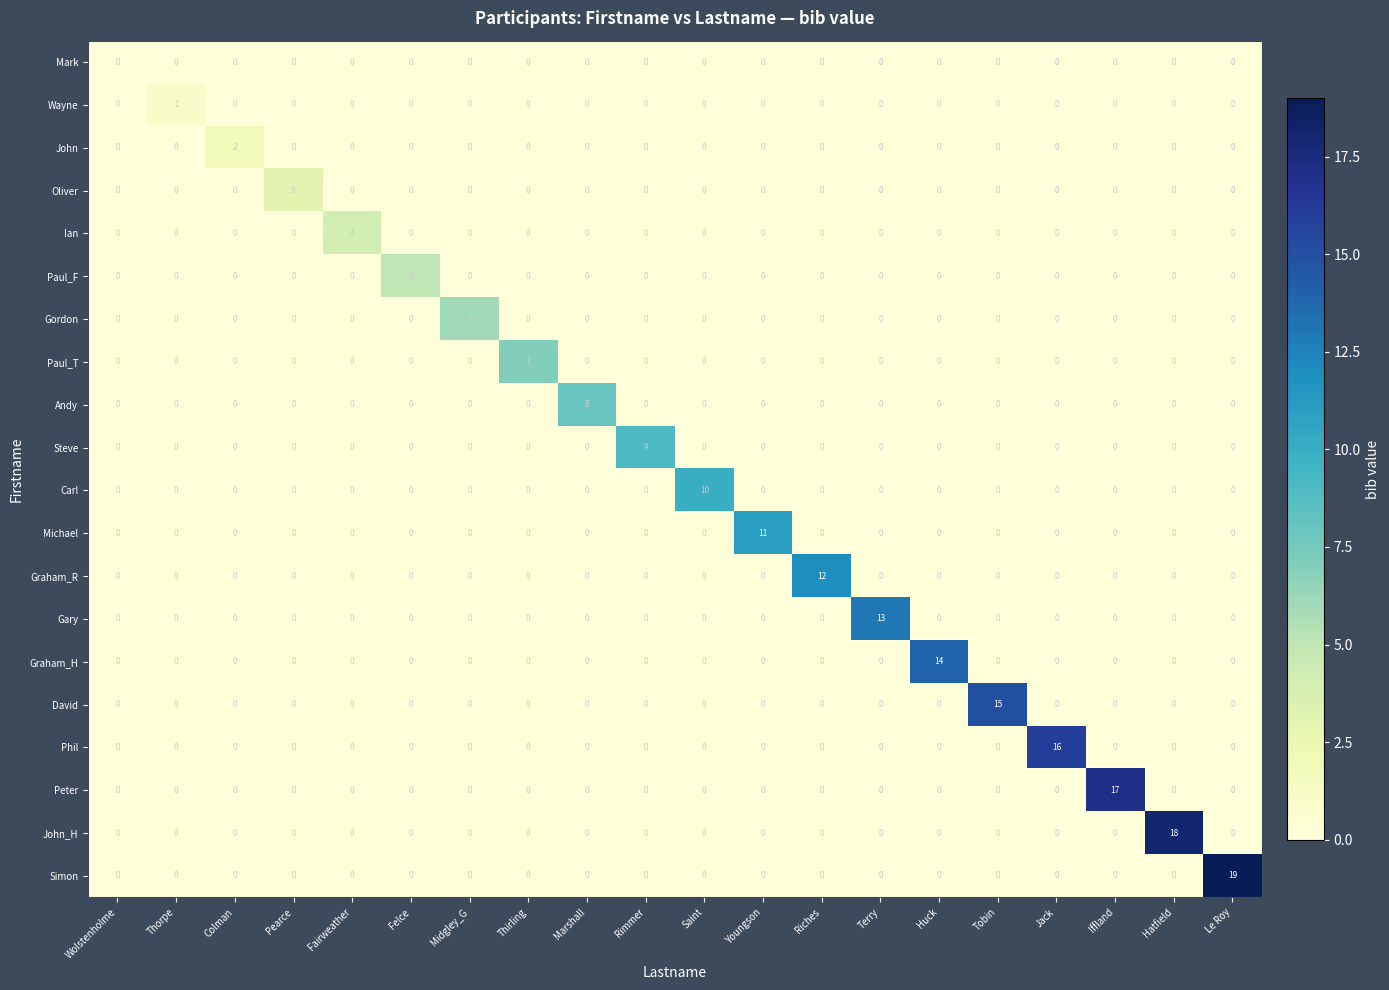

Which series has the largest total across all categories?

Simon